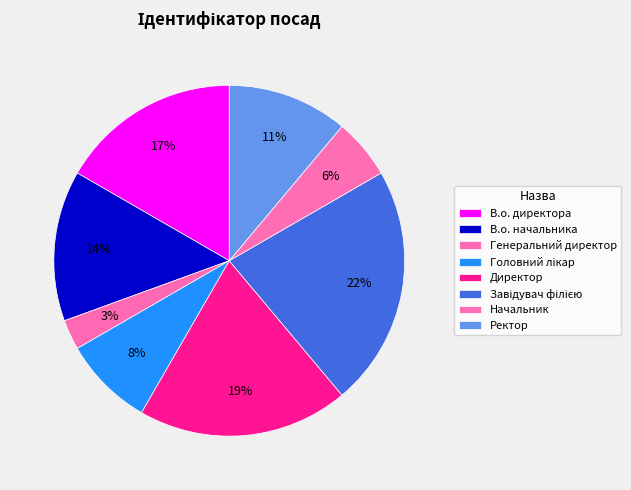

Is the sum of В.о. начальника and Головний лікар greater than half?

No